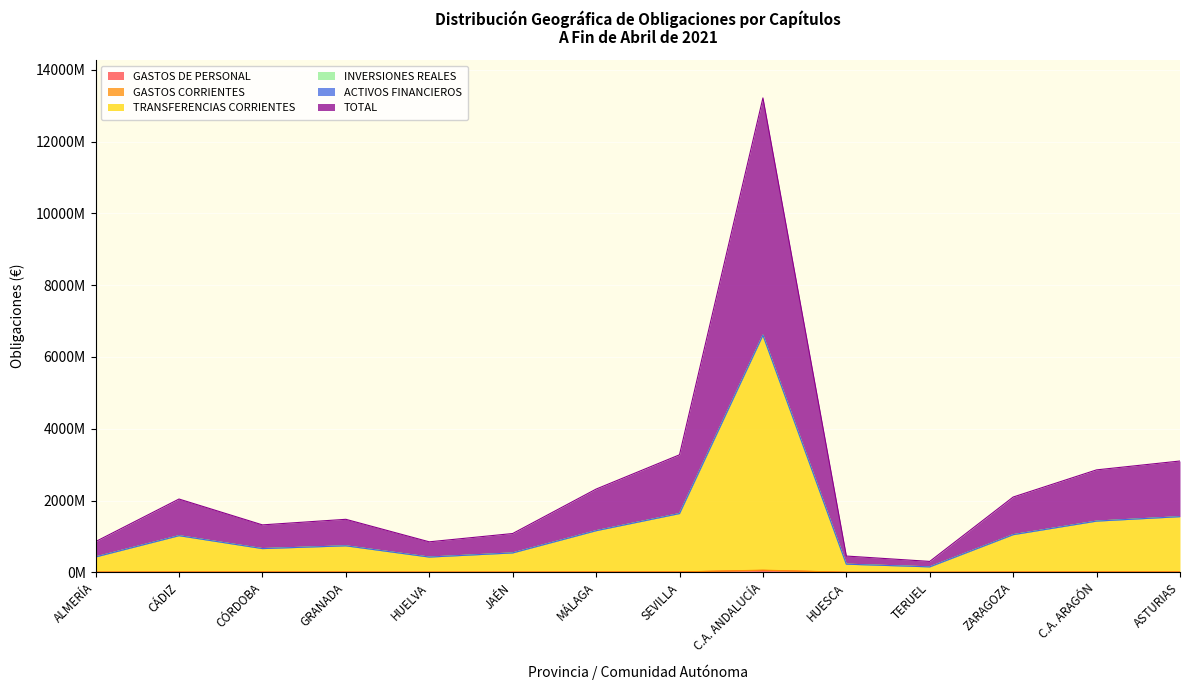

True or false: GASTOS CORRIENTES and TRANSFERENCIAS CORRIENTES cross at least once.

False